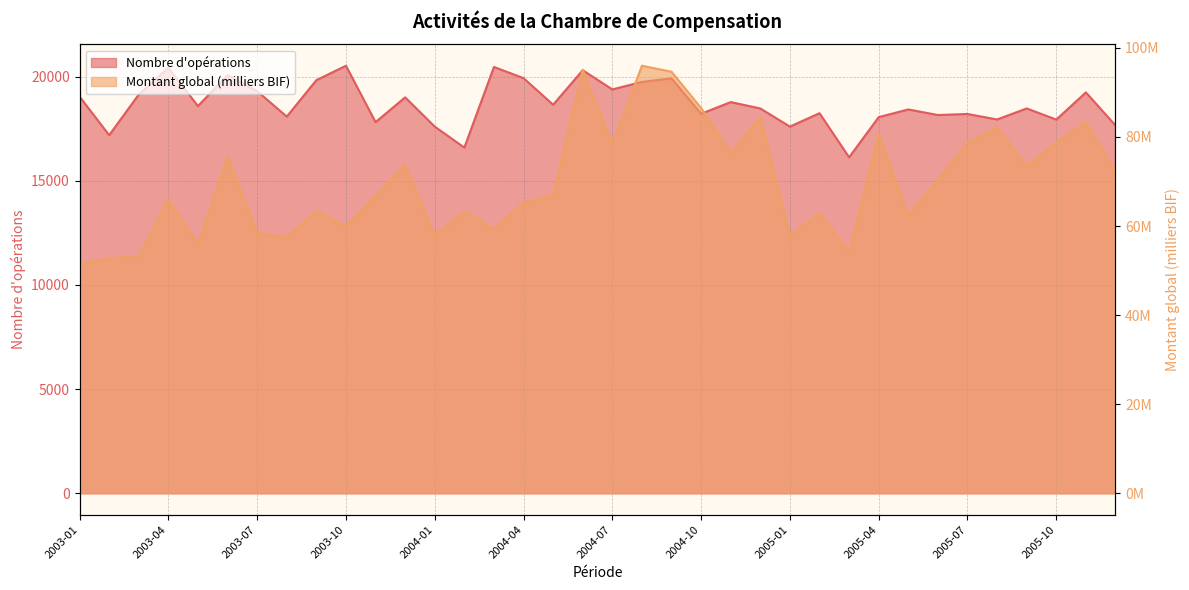

Which category has the lowest value in the Nombre d'opérations series?

2005-03